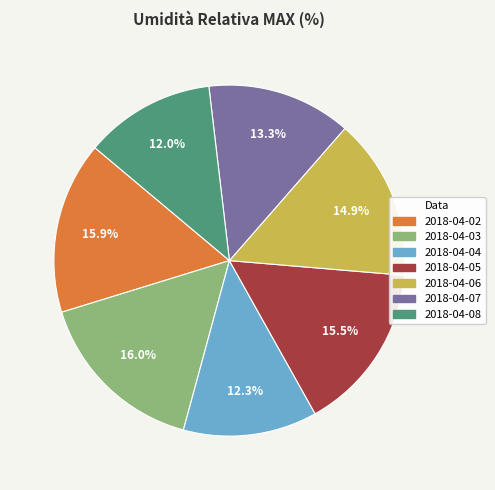

Combined, do 2018-04-02 and 2018-04-07 account for over 50%?

No